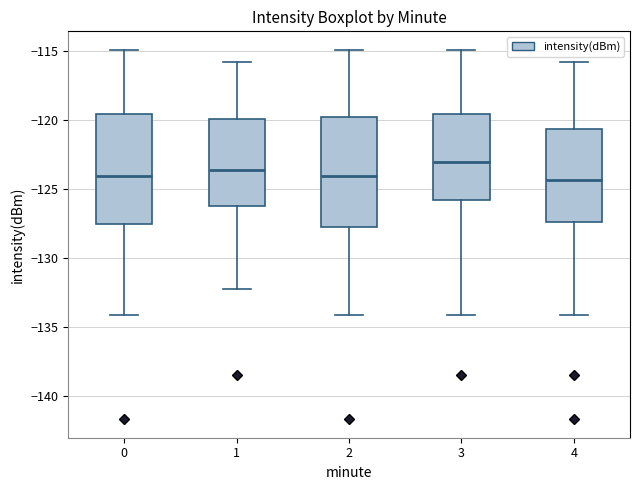

Where does the upper whisker of the box at x = 4 end on the y-axis? The values are not printed on the chart, so give them approximately, as read against the axis.

-116.0